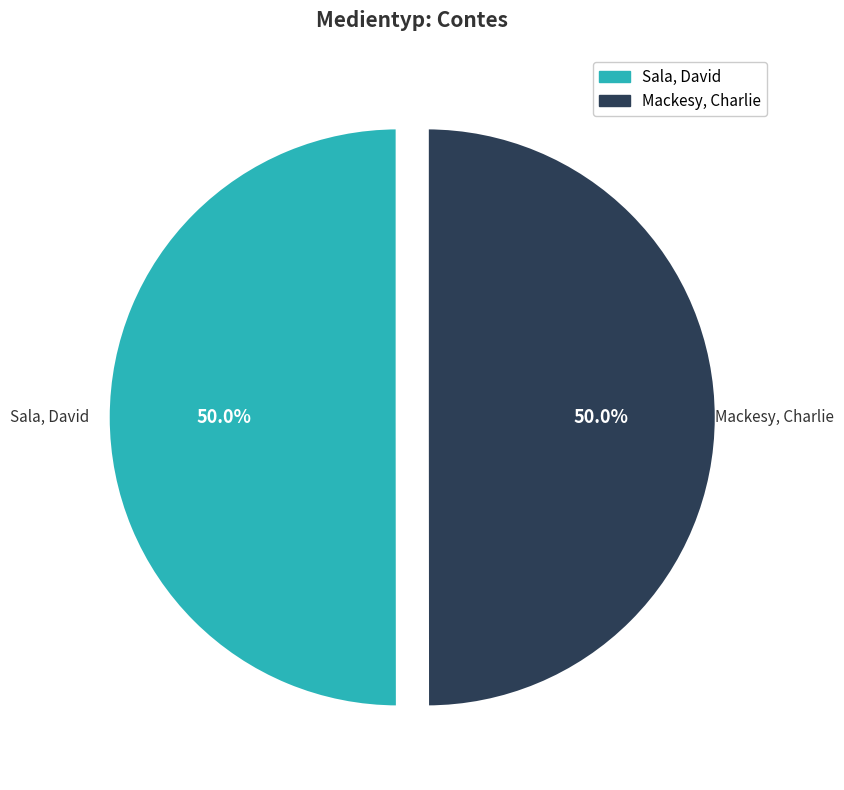

Count the number of slices in the pie.

2